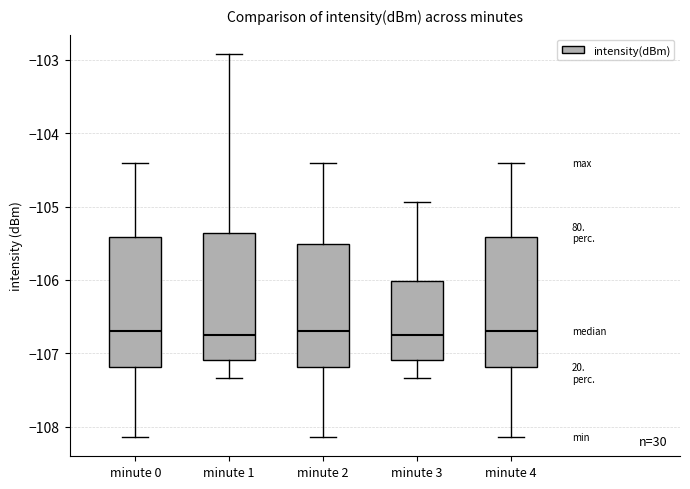

Reading left to right, read every box against the y-axis: the position of its median line, the range the box covers, and the ends of its whiskers. The values are not printed on the chart, so give them approximately, as read against the axis.

minute 0: median -106.7, box -107.2 to -105.4, whiskers -108.1 to -104.4
minute 1: median -106.7, box -107.1 to -105.4, whiskers -107.3 to -102.9
minute 2: median -106.7, box -107.2 to -105.5, whiskers -108.1 to -104.4
minute 3: median -106.7, box -107.1 to -106.0, whiskers -107.3 to -104.9
minute 4: median -106.7, box -107.2 to -105.4, whiskers -108.1 to -104.4